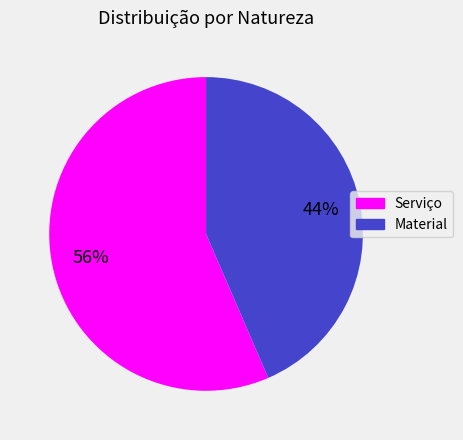

True or false: Material accounts for 44% of the total.

True